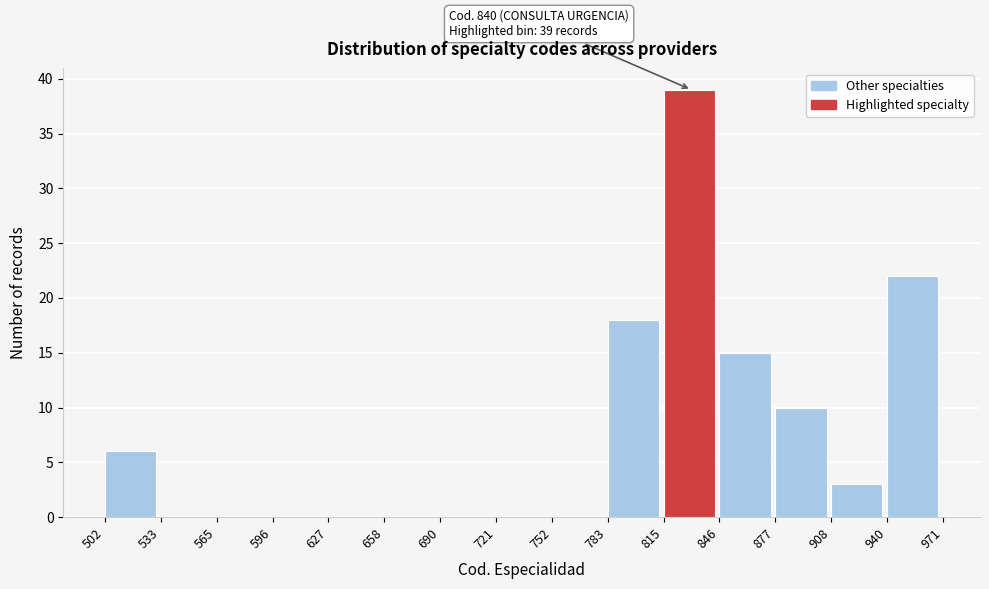

Which range on the x-axis has the tallest bar?

815 to 846